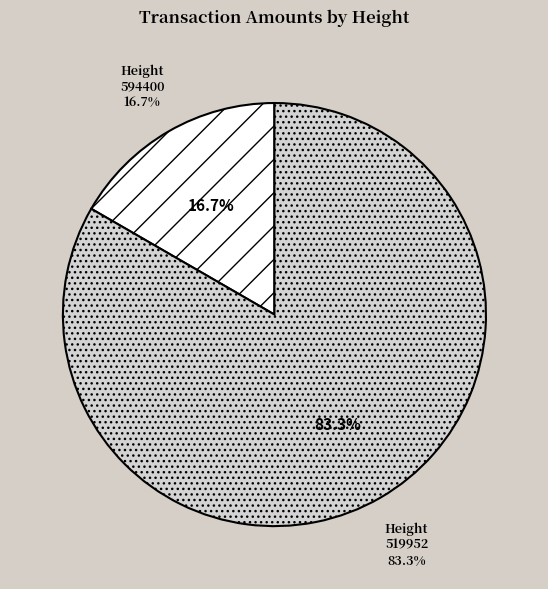

The 594400 slice represents 17% of the pie. True or false?

True